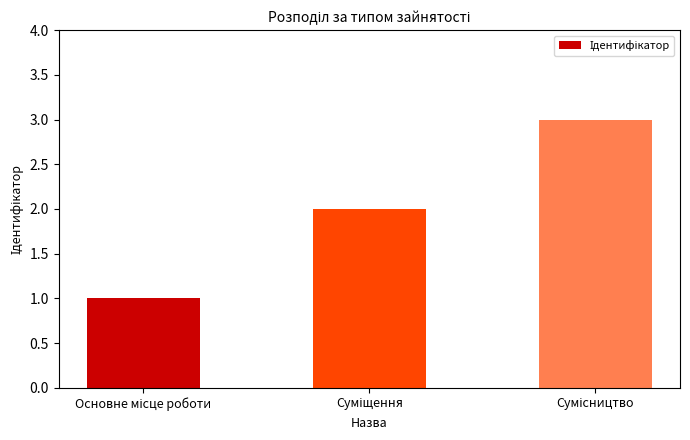

Does the chart contain stacked bars?

No